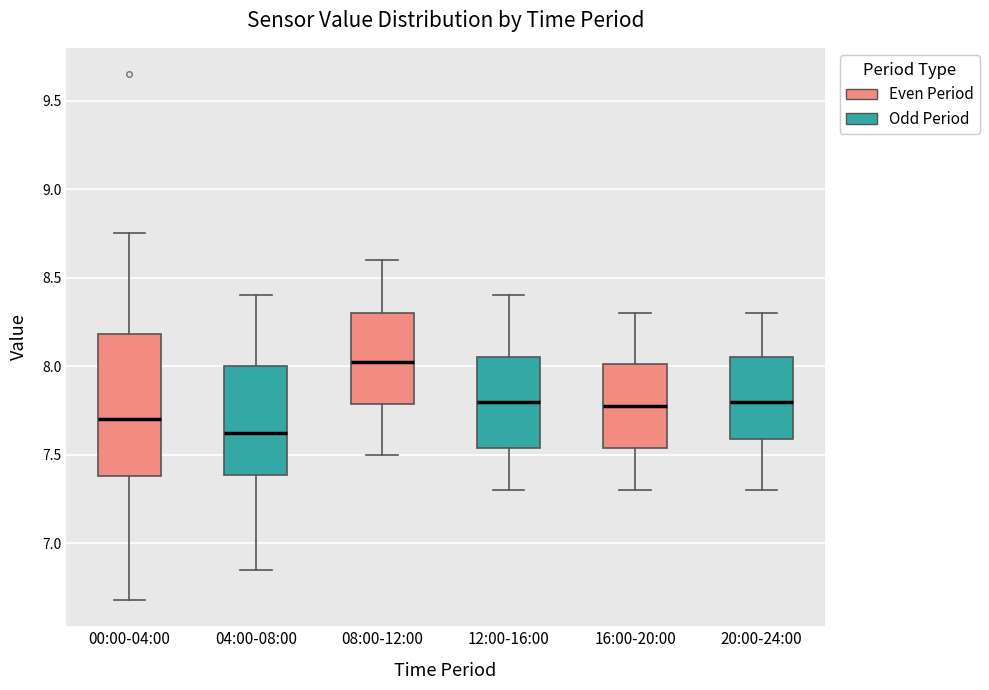

Where is the lower edge of the box for 20:00-24:00 on the y-axis? The values are not printed on the chart, so give them approximately, as read against the axis.

7.60